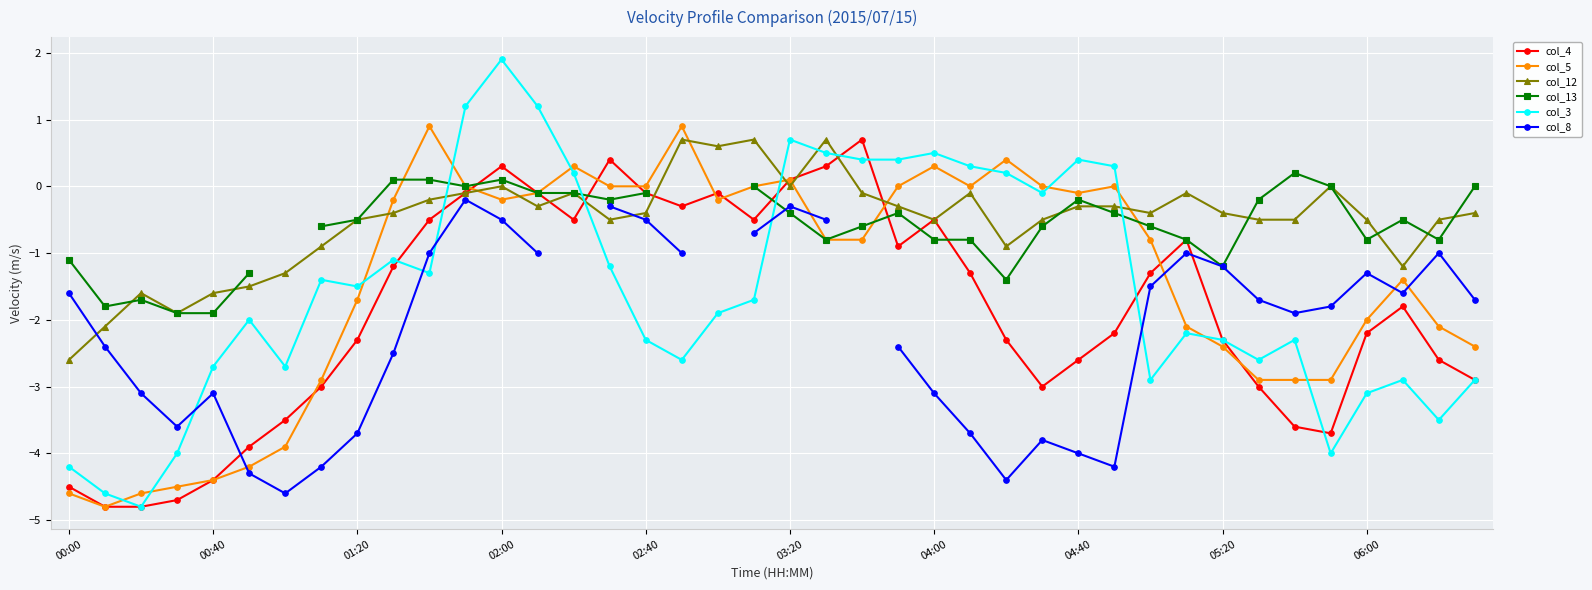

In col_5, how many points are lower than both neighbors (excluding endpoints)?

5